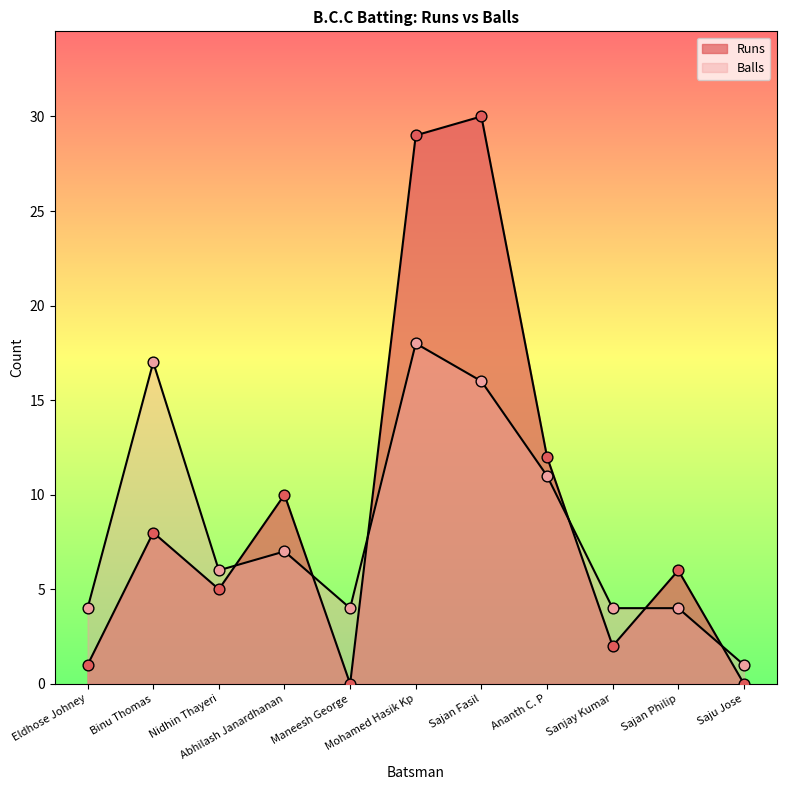

What is the total value across all series at Maneesh George?

4